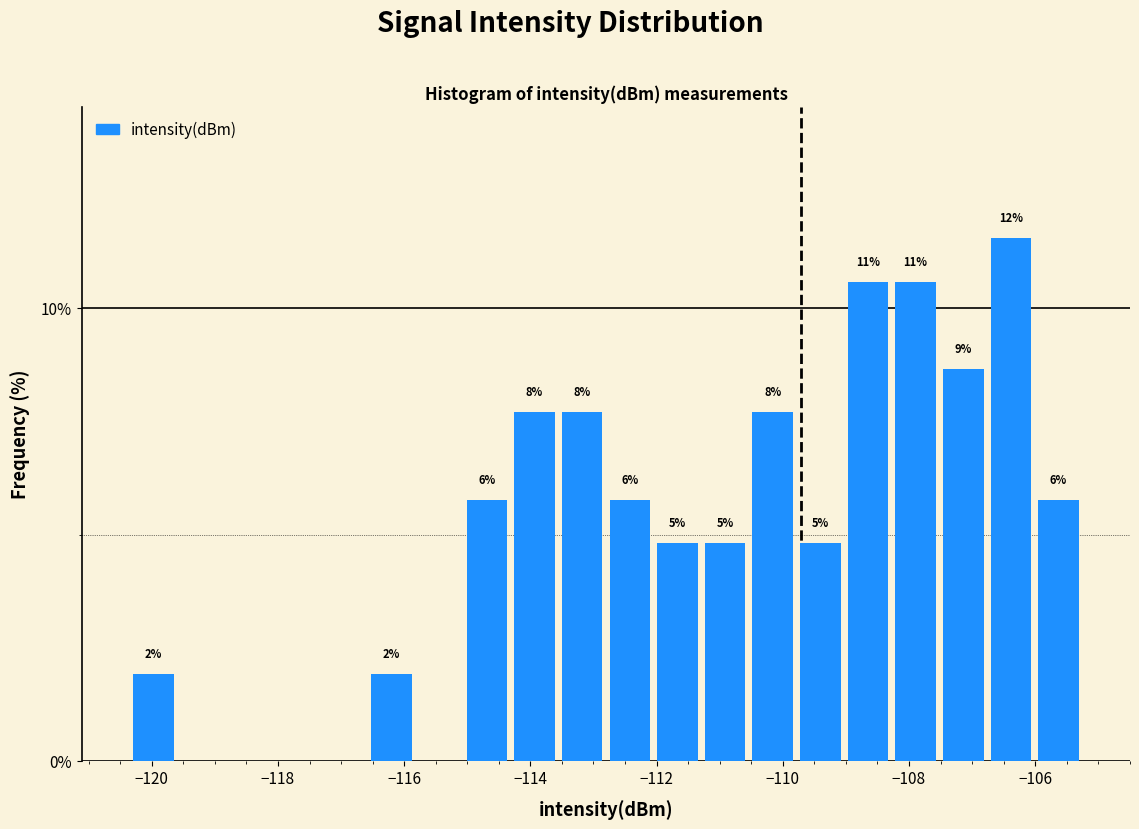

Read against the x-axis, roughly where is the centre of the tallest bar?

-106.4